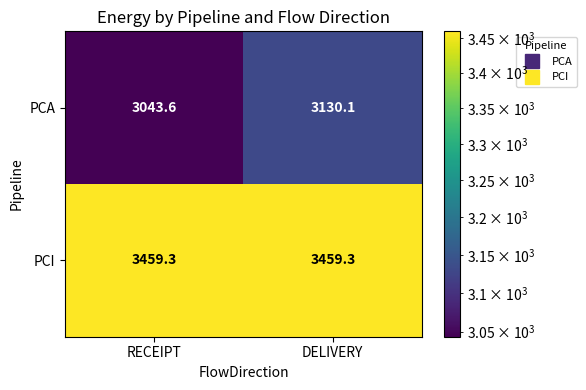

What is the smallest value displayed?

3043.6